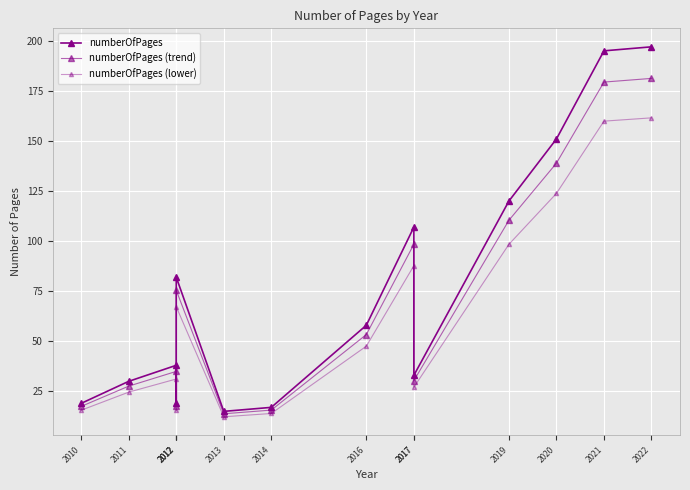

Where is the first local maximum for numberOfPages (trend)?

2012